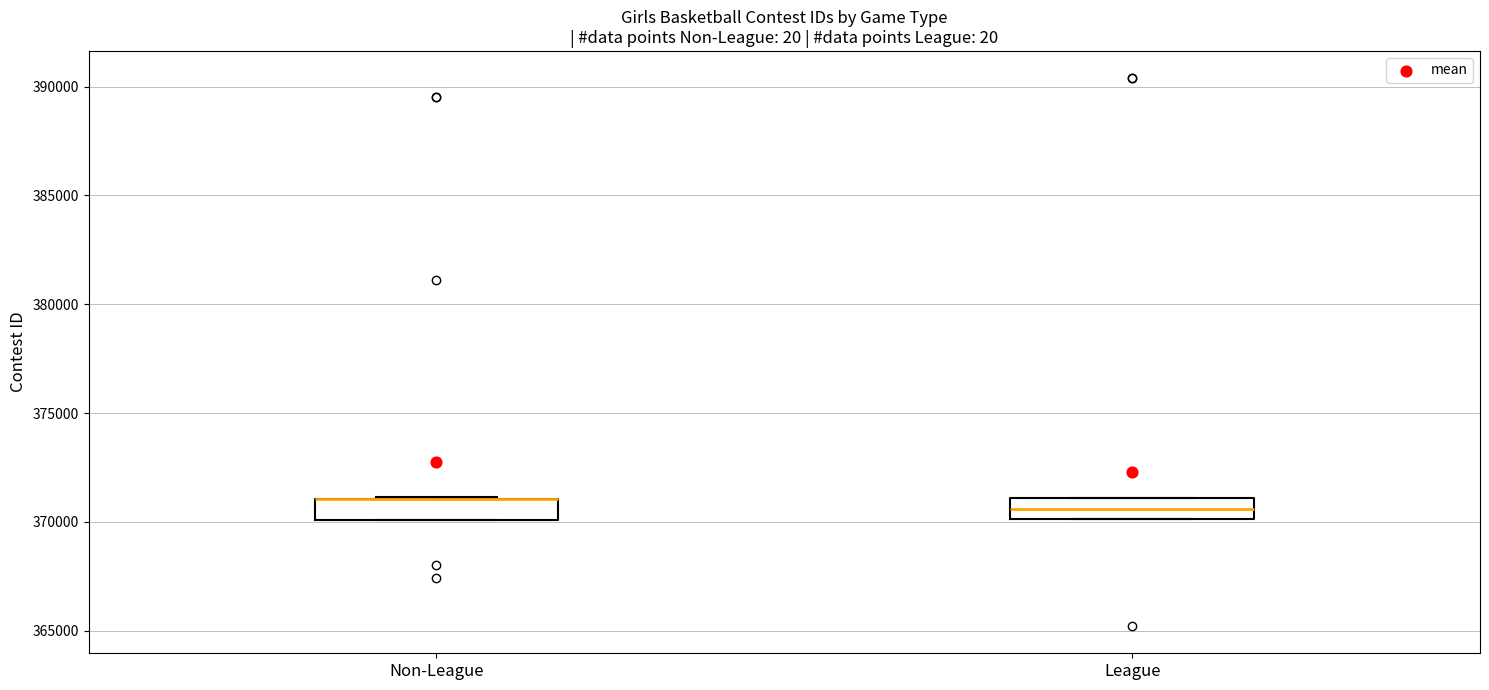

Reading left to right, read every box against the y-axis: the position of its median line, the range the box covers, and the ends of its whiskers. The values are not printed on the chart, so give them approximately, as read against the axis.

Non-League: median 371000 (drawn on the box's upper edge), box 370000 to 371000, whiskers 370000 to 371000
League: median 370500, box 370000 to 371000, whiskers 370000 to 371000